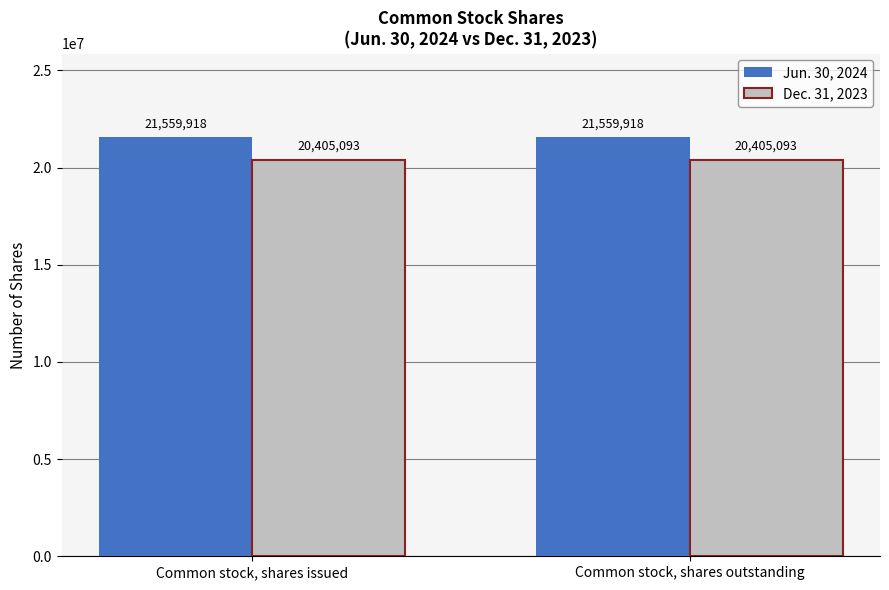

List the series in order of their peak value, lowest first.

Dec. 31, 2023, Jun. 30, 2024